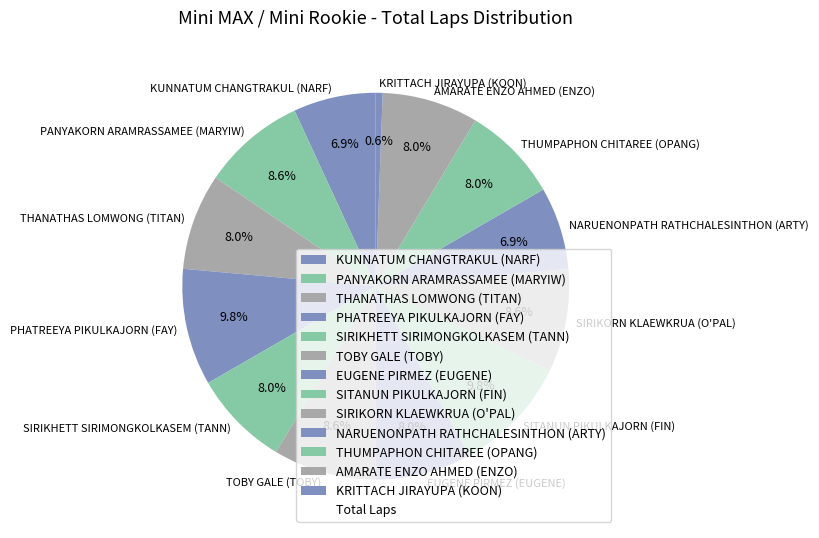

What is the smallest slice in the pie chart?

KRITTACH JIRAYUPA (KOON)